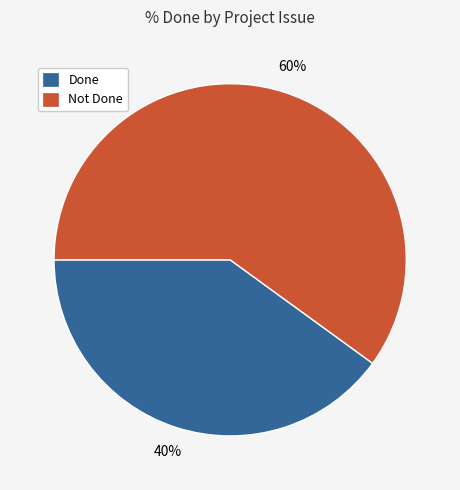

Is there any slice that represents more than half of the pie?

Yes